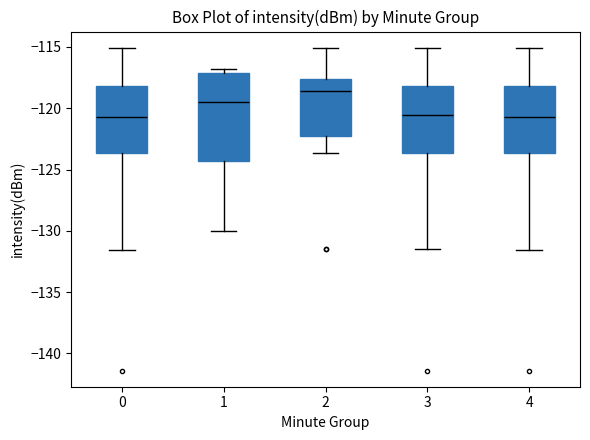

Reading left to right, transcribe this box plot: for each box, give where its median line is, the range the box spans, and where its two whiskers end, as read against the y-axis. The values are not printed on the chart, so give them approximately, as read against the axis.

0: median -120.5, box -123.5 to -118.0, whiskers -131.5 to -115.0
1: median -119.5, box -124.5 to -117.0, whiskers -130.0 to -117.0 (just above the box's upper edge)
2: median -118.5, box -122.5 to -117.5, whiskers -123.5 to -115.0
3: median -120.5, box -123.5 to -118.0, whiskers -131.5 to -115.0
4: median -120.5, box -123.5 to -118.0, whiskers -131.5 to -115.0